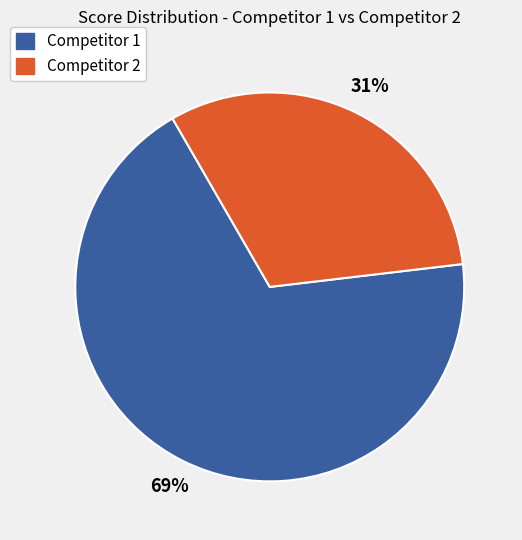

Is there any slice that represents more than half of the pie?

Yes